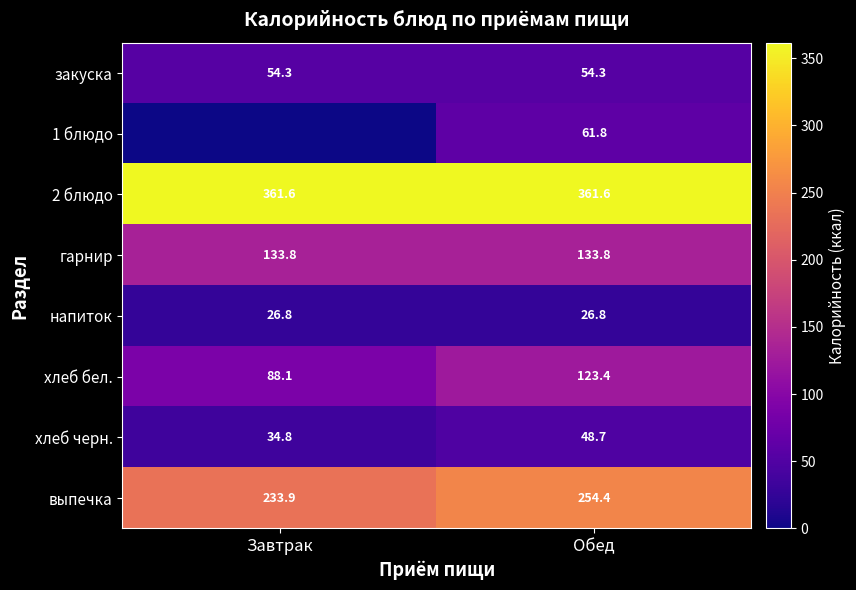

At Обед, list the series in order from smallest to largest.

напиток, хлеб черн., закуска, 1 блюдо, хлеб бел., гарнир, выпечка, 2 блюдо